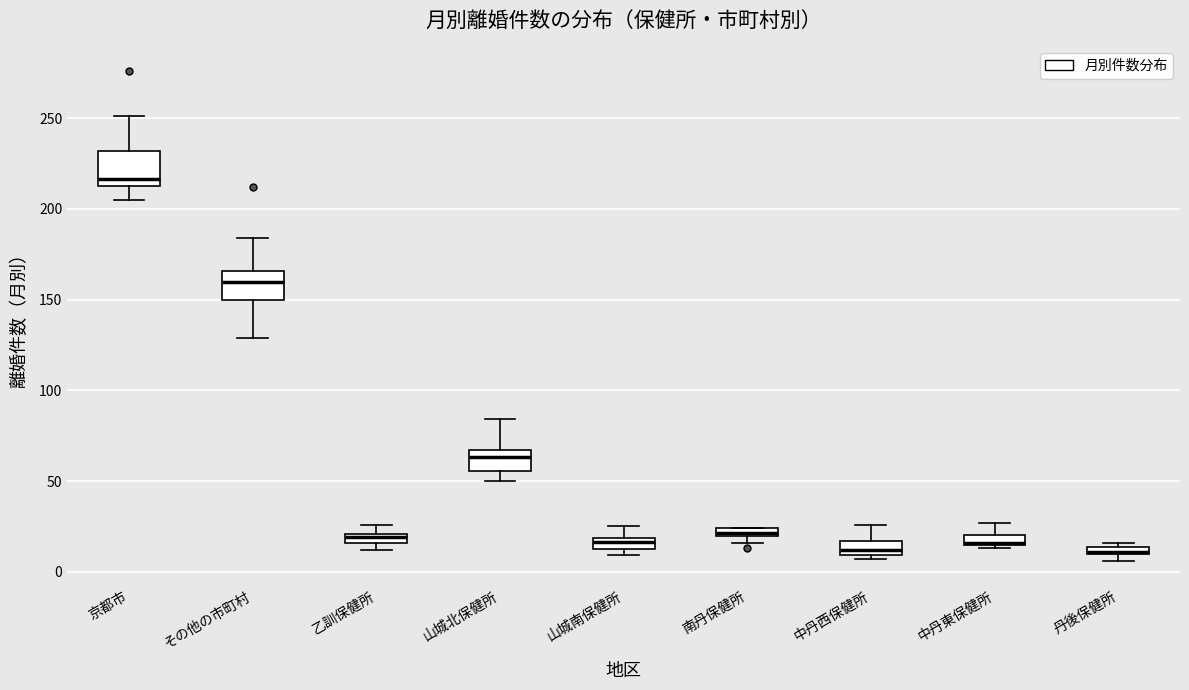

Where is the upper edge of the box for 中丹西保健所 on the y-axis? The values are not printed on the chart, so give them approximately, as read against the axis.

15